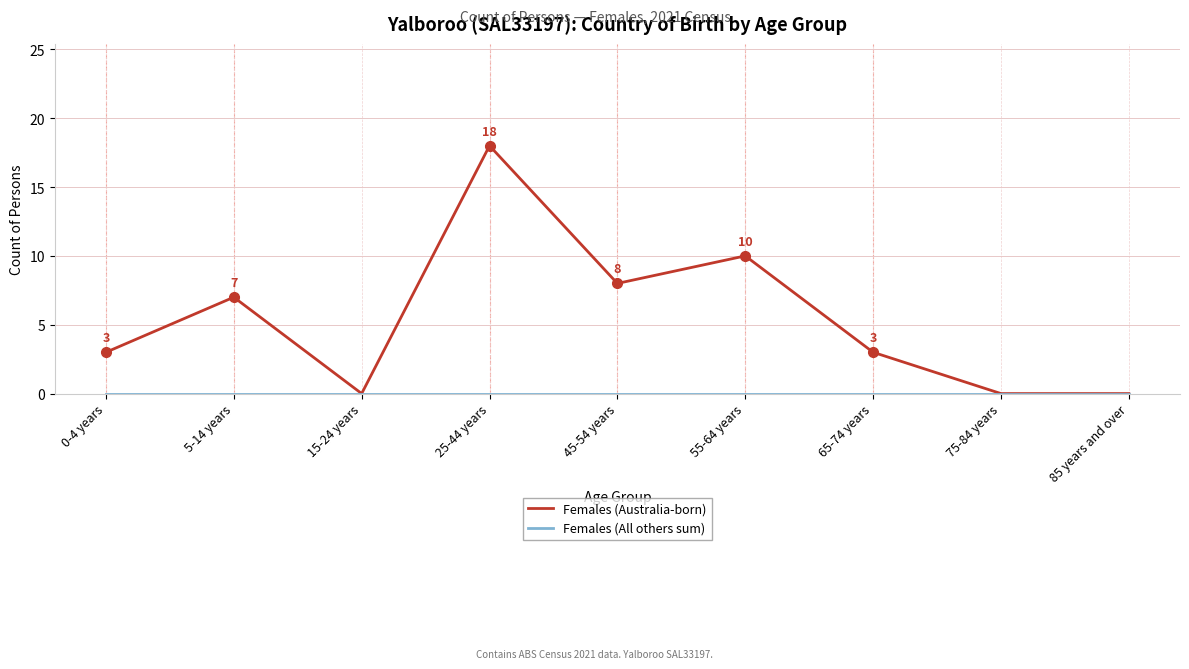

True or false: Females (Australia-born) has a value of -7 at 75-84 years.

False